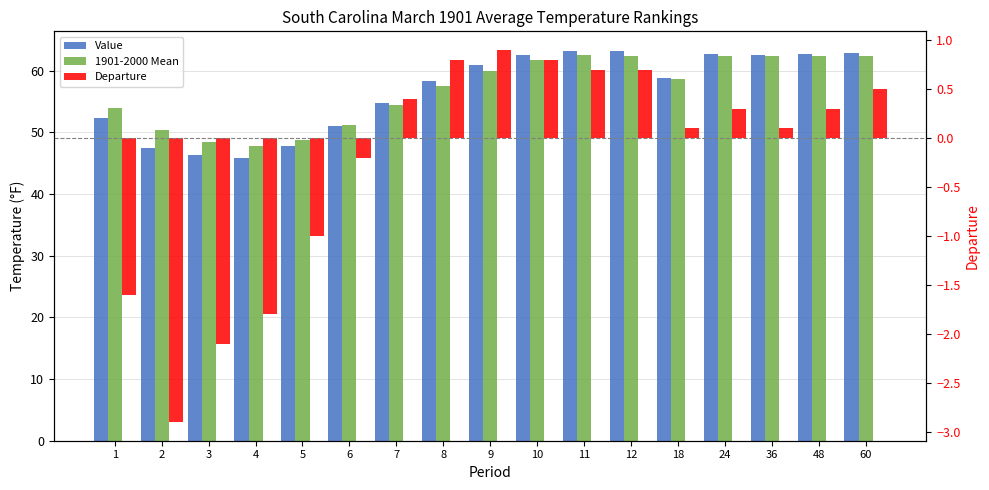

What is the average value of the 1901-2000 Mean series?

56.9